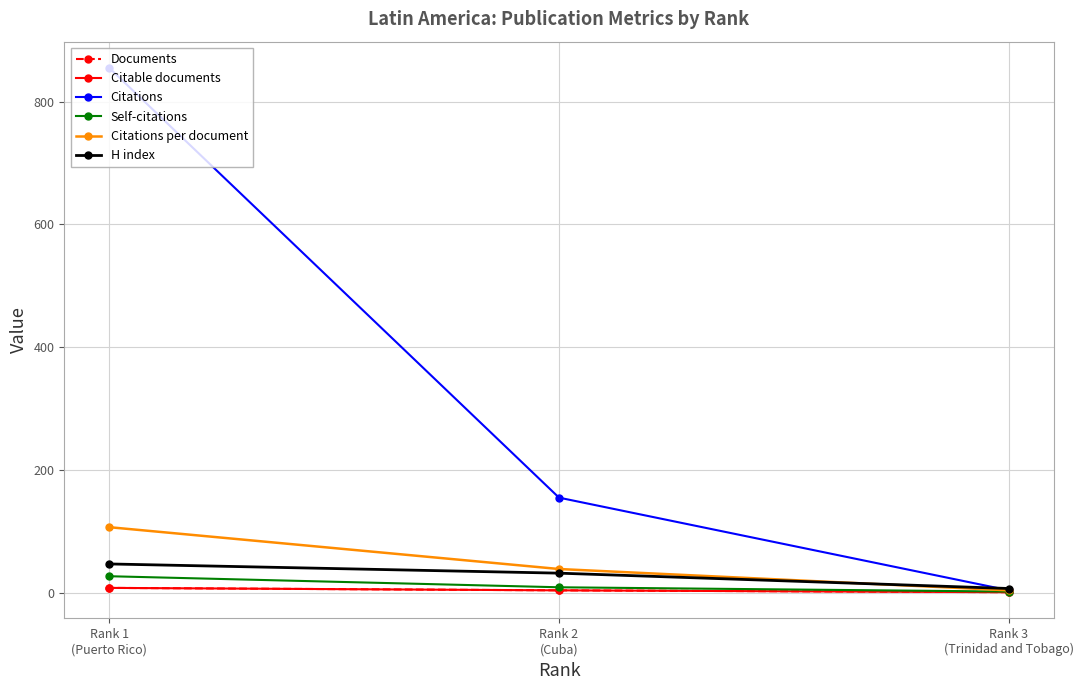

Is the value of Citations at Rank 2
(Cuba) greater than the value of Citations per document at Rank 1
(Puerto Rico)?

Yes